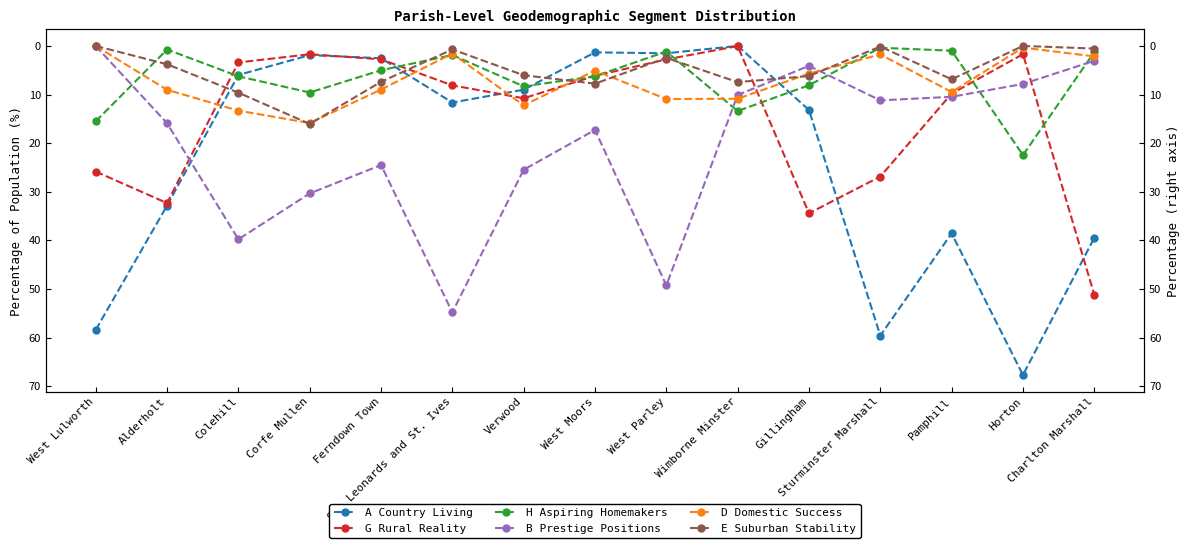

True or false: A Country Living has more than 0 points higher than both neighbors.

True